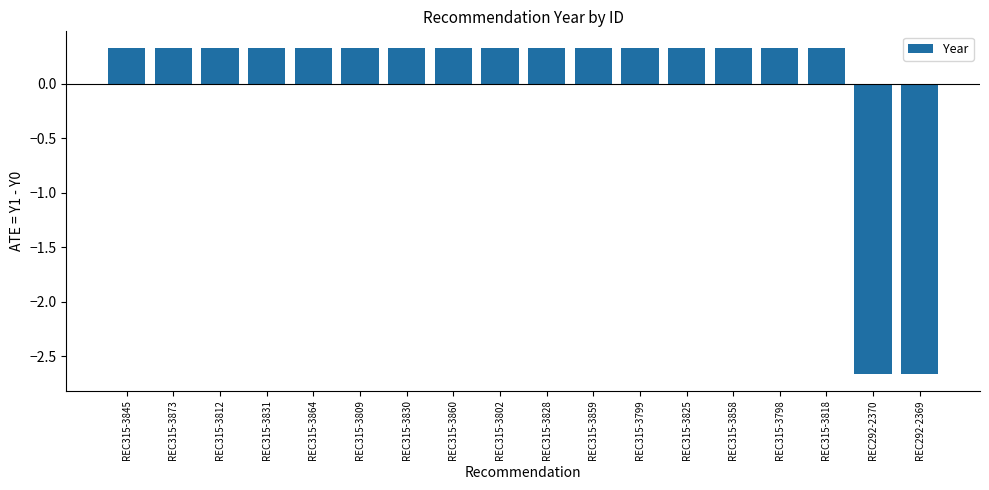

What position from the right is REC315-3864?

14